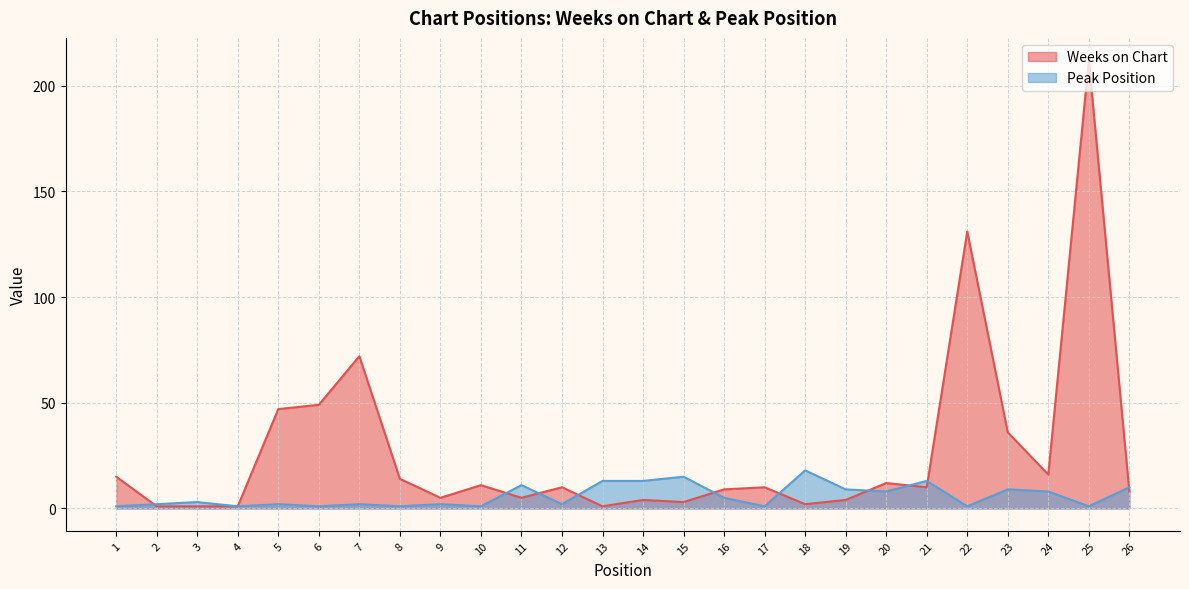

Which series ends up on top after the final intersection of Weeks on Chart and Peak Position?

Peak Position